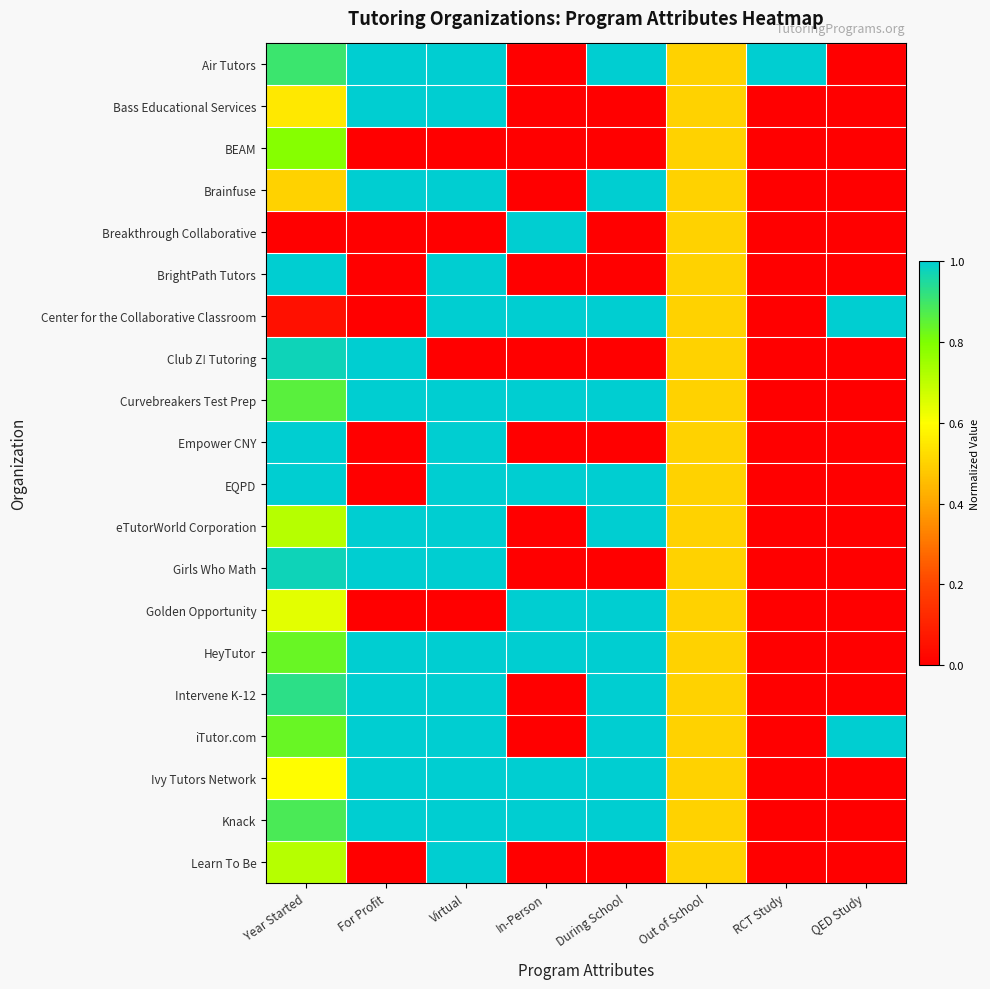

What is the spread (max minus min) of values at During School?

1.0